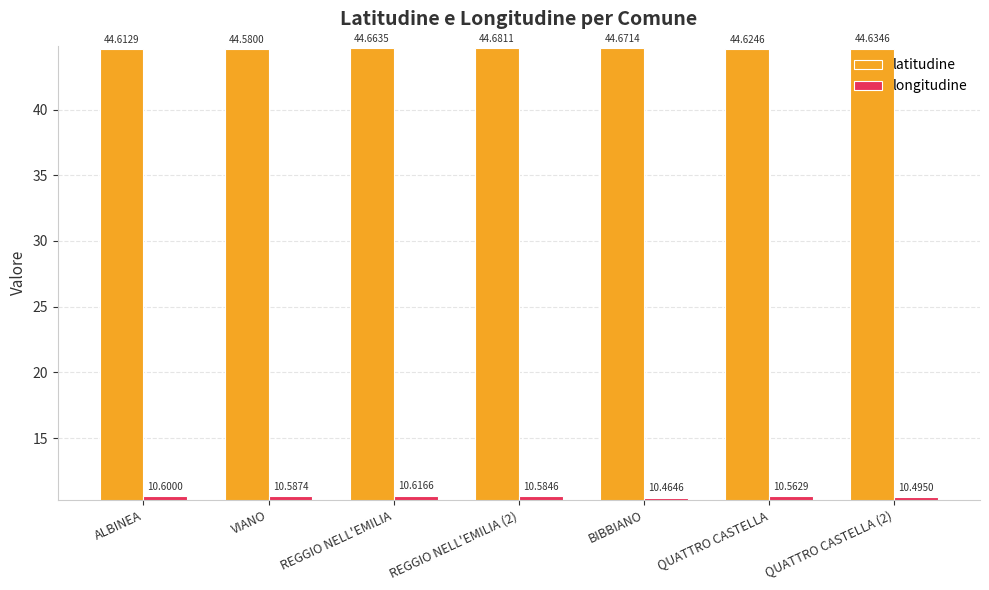

Read the longitudine value at REGGIO NELL'EMILIA (2).

10.6